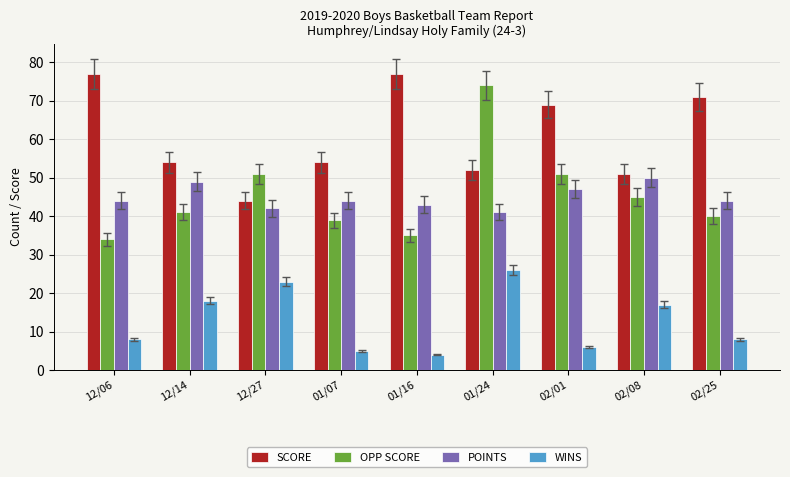

Count the number of categories in the chart.

9